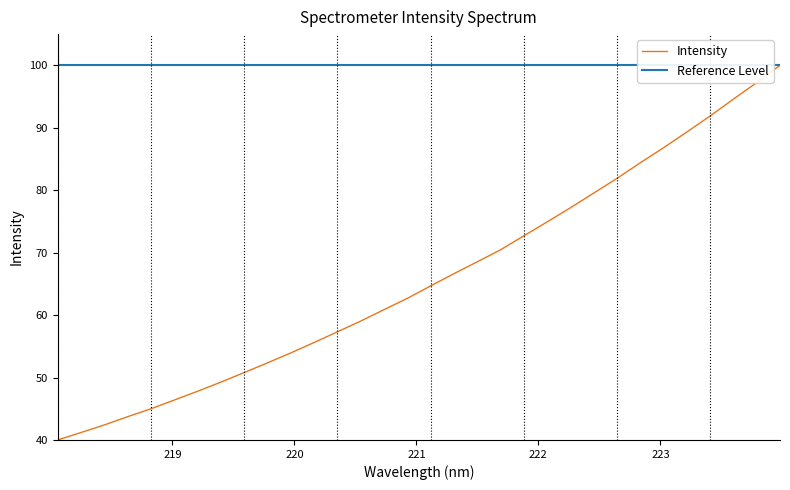

What is the label of the 9th point from the right?

222.4538